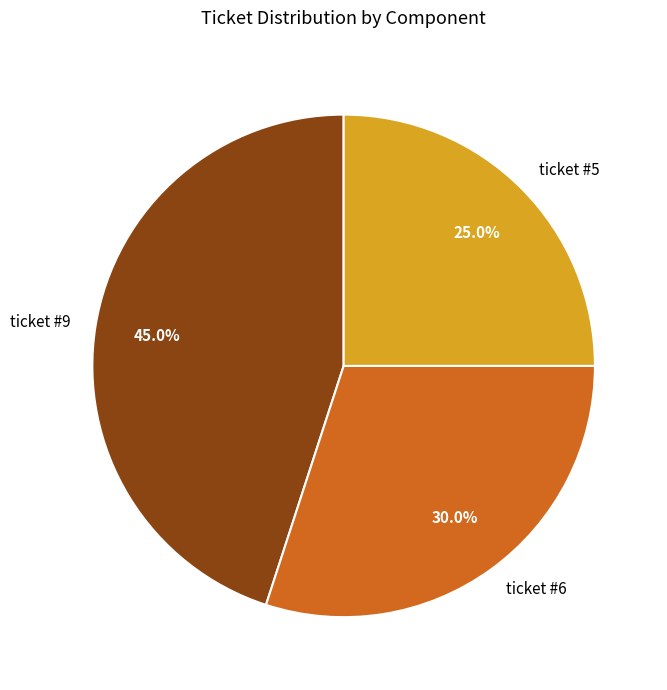

Between ticket #6 and ticket #9, which is larger?

ticket #9